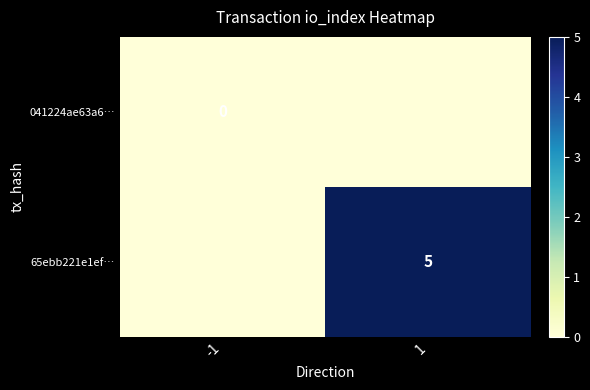

What is the greatest value displayed?

5